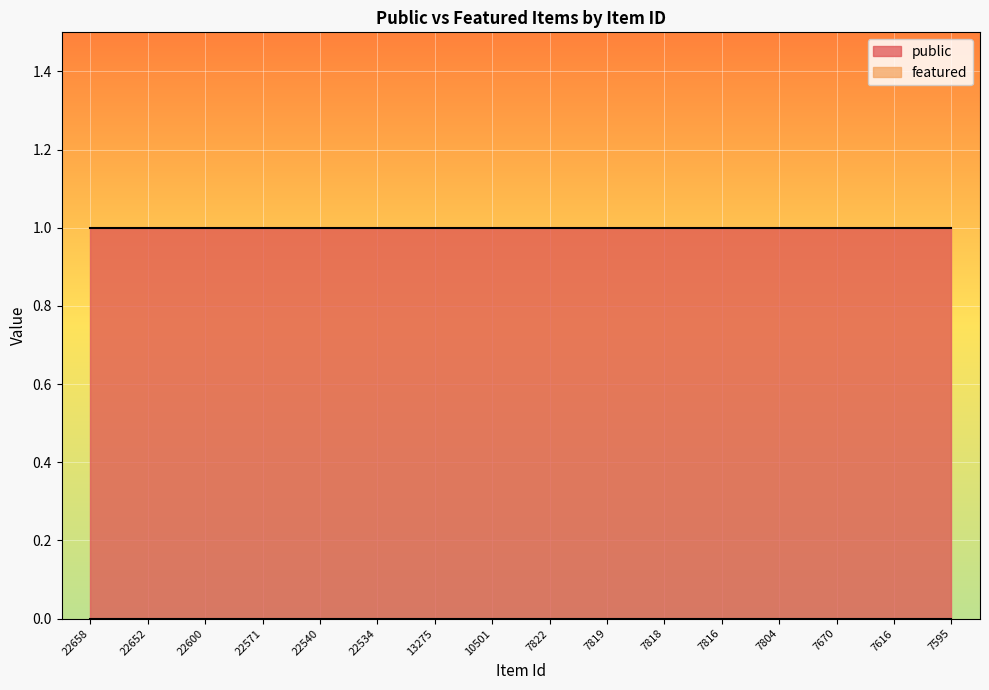

Rank the categories by featured value from highest to lowest.

22658, 22652, 22600, 22571, 22540, 22534, 13275, 10501, 7822, 7819, 7818, 7816, 7804, 7670, 7616, 7595